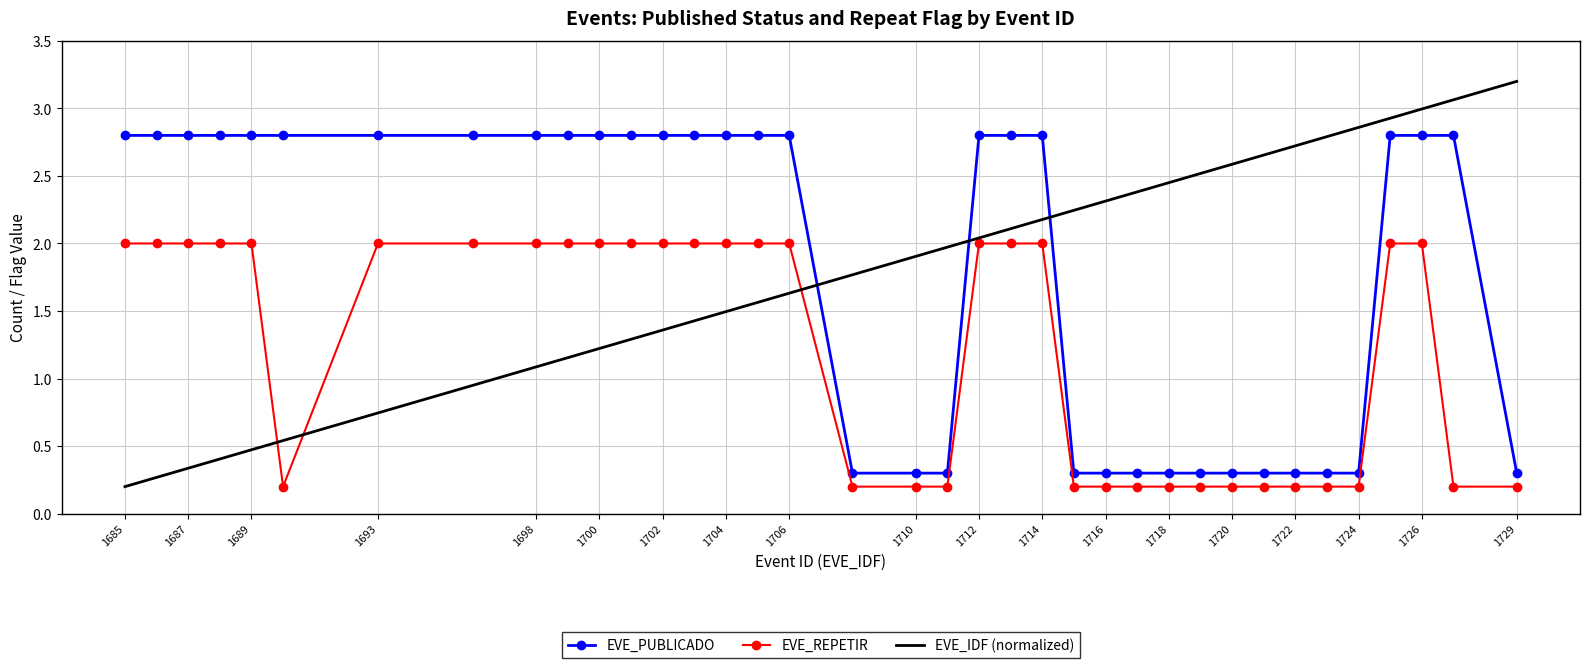

After their last crossing, which series has the higher values: EVE_REPETIR or EVE_IDF (normalized)?

EVE_IDF (normalized)